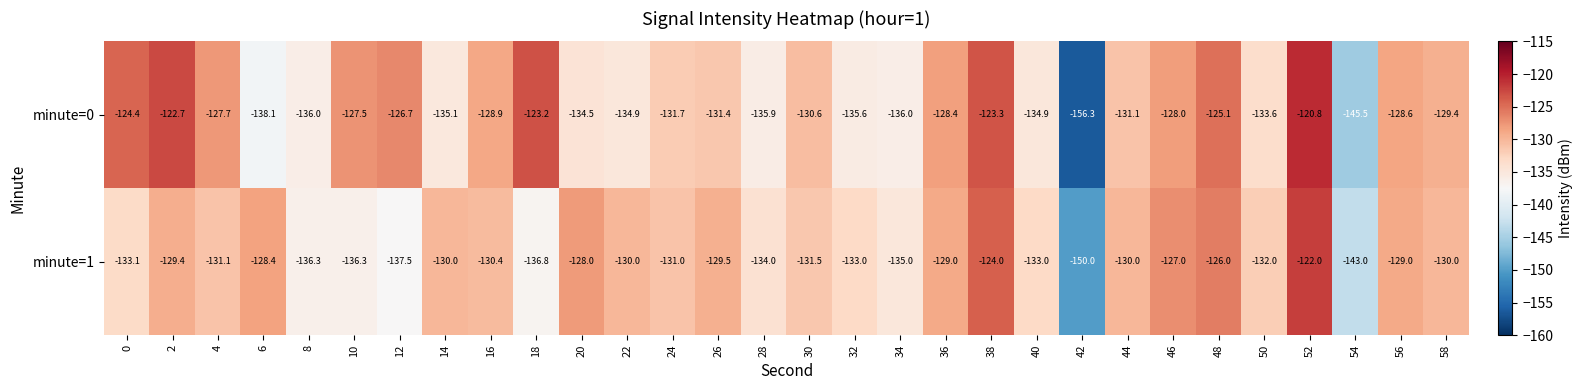

List the series in order of their overall mean, highest first.

minute=0, minute=1